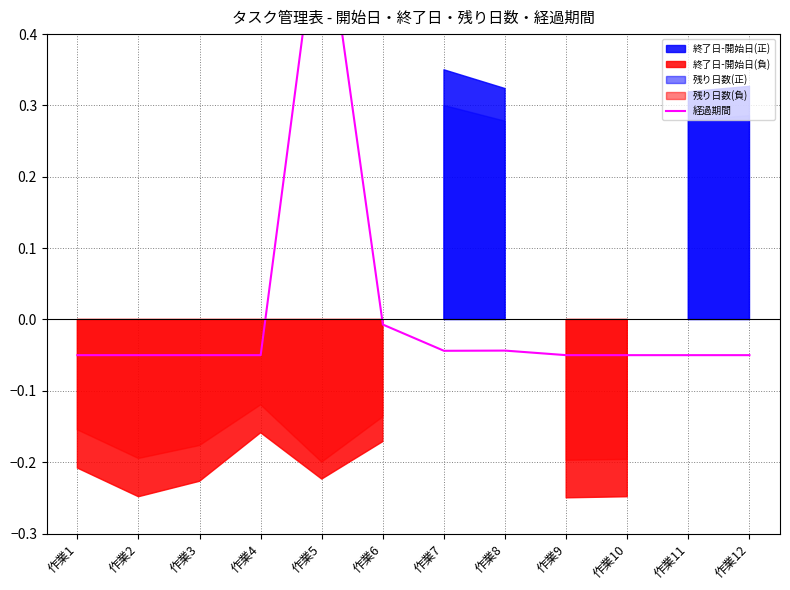

What is the difference between the maximum and minimum values?

0.7